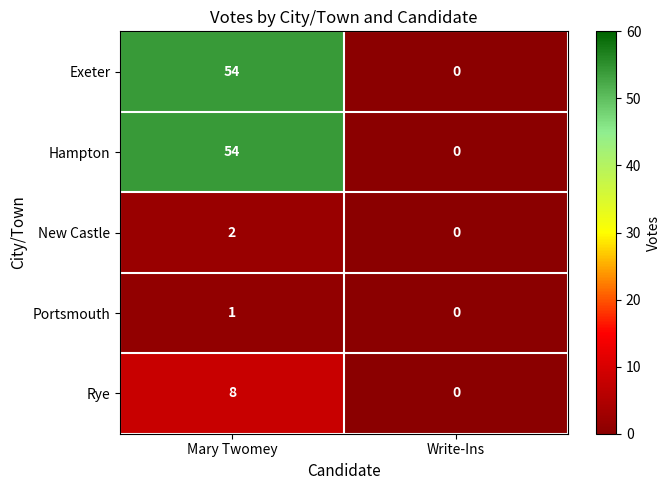

Is it true that Rye equals 14 at Mary Twomey?

False